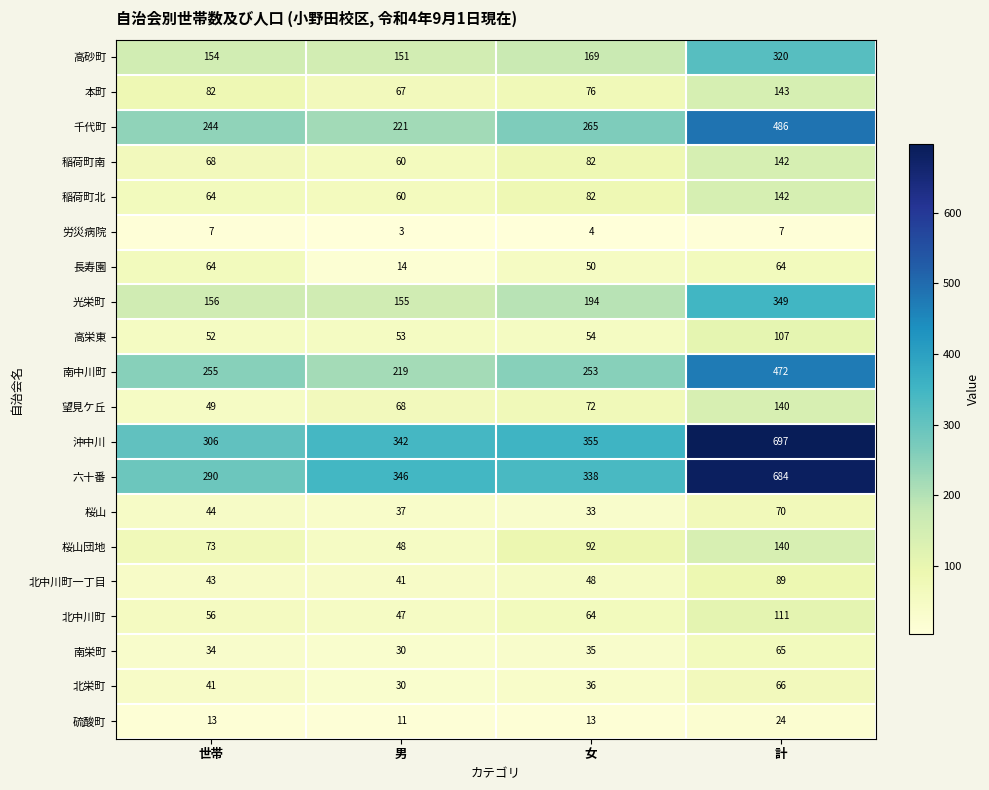

At which category is the sum across all series the highest?

計